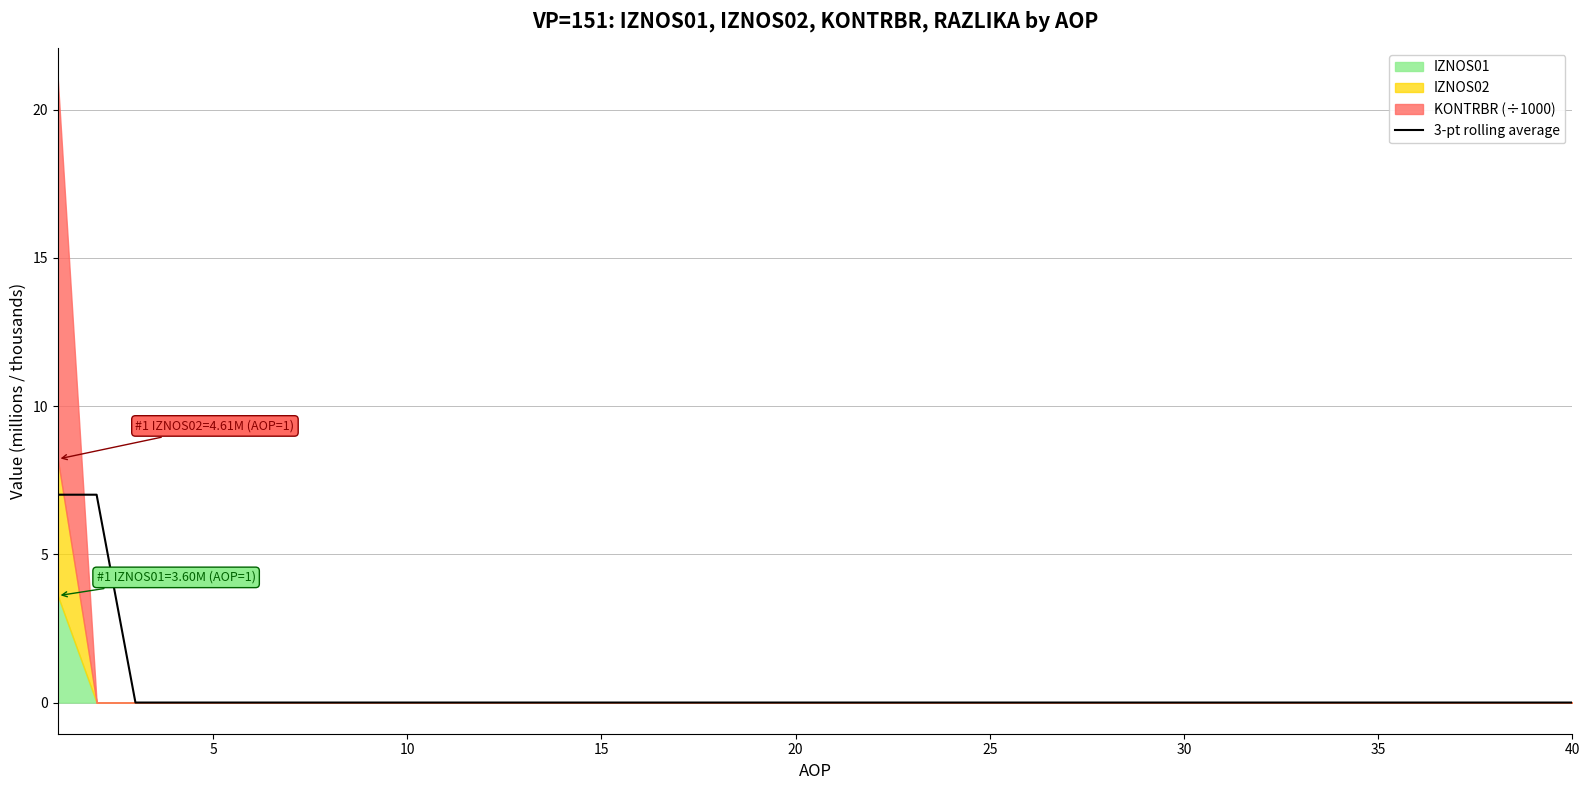

Reading left to right, list all the values displayed in this chart.

7.0	7.0	0.0	0.0	0.0	0.0	0.0	0.0	0.0	0.0	0.0	0.0	0.0	0.0	0.0	0.0	0.0	0.0	0.0	0.0	0.0	0.0	0.0	0.0	0.0	0.0	0.0	0.0	0.0	0.0	0.0	0.0	0.0	0.0	0.0	0.0	0.0	0.0	0.0	0.0